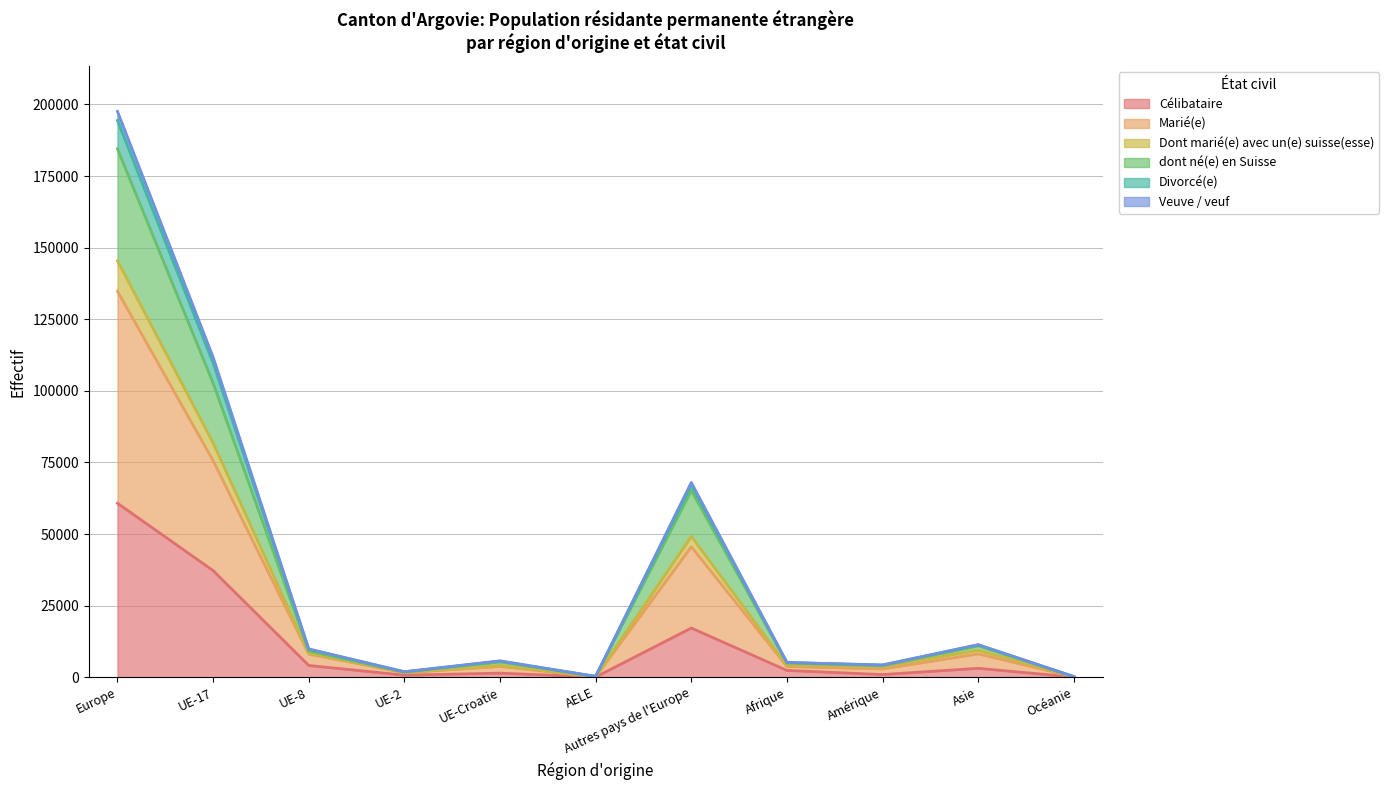

At which category is the sum across all series the highest?

Europe